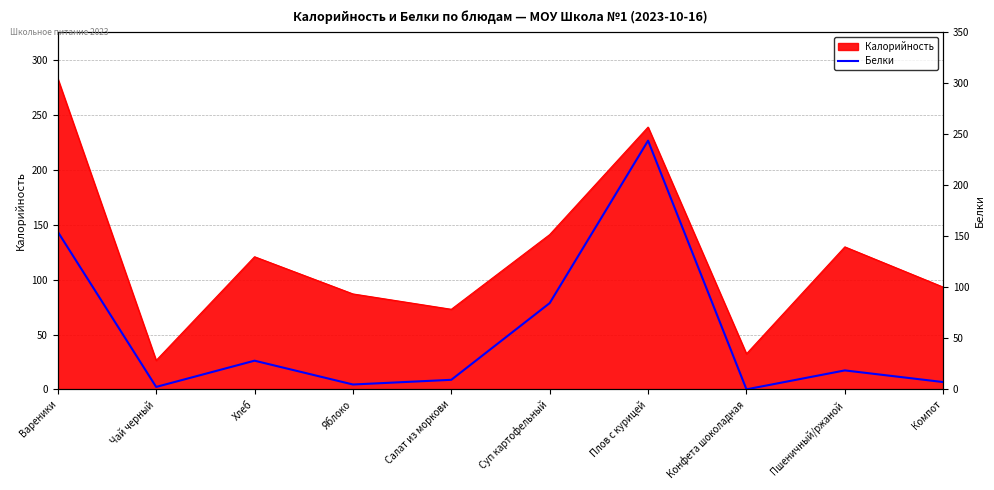

What is the difference between the second highest and minimum values?

143.7